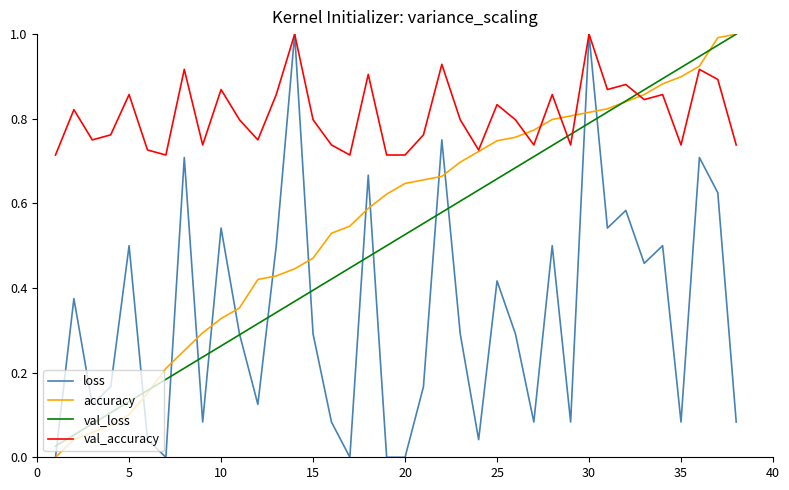

Which series has the largest total across all categories?

val_accuracy